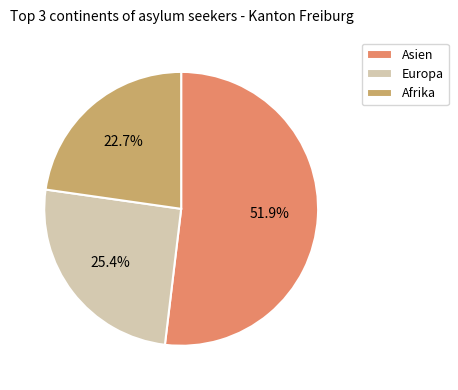

Count the number of slices in the pie.

3